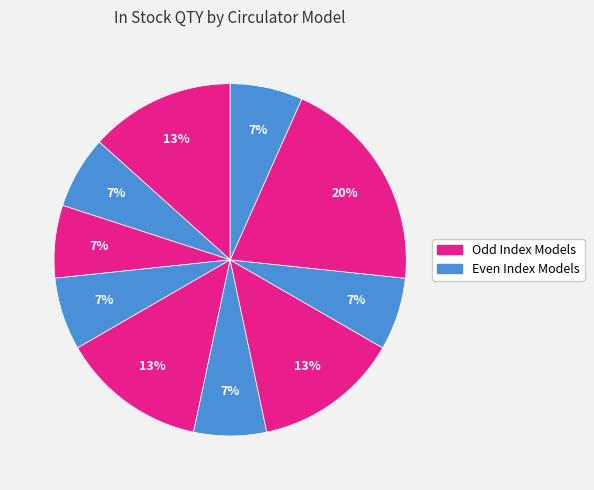

Count the number of slices in the pie.

10